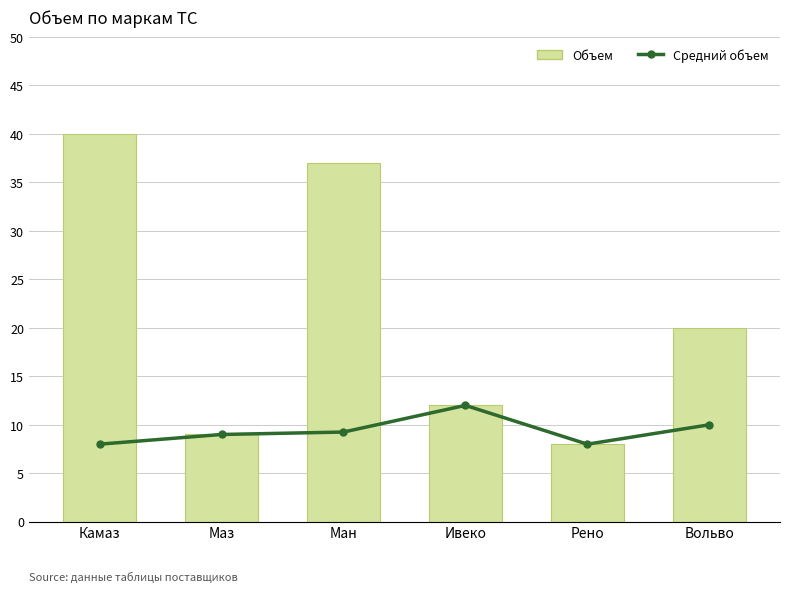

Is the value of Средний объем at Ивеко greater than the value of Объем at Рено?

Yes